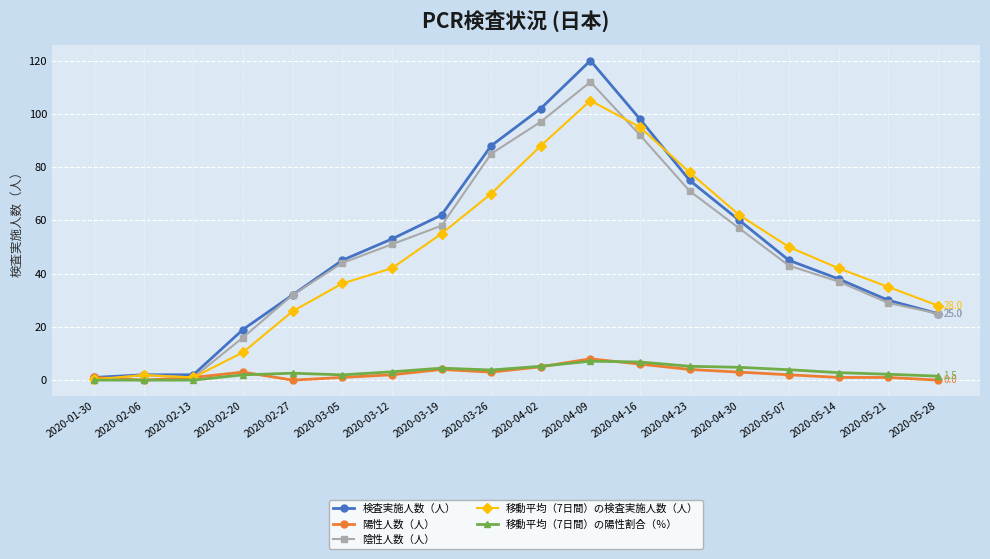

True or false: 検査実施人数（人） has more than 2 interior local peaks.

False